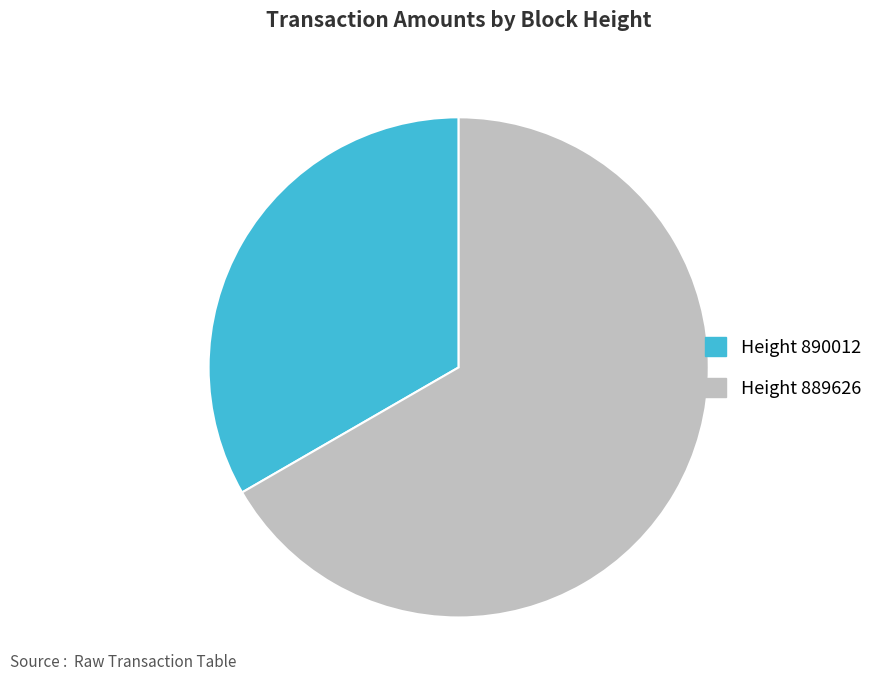

The Height 890012 slice represents 19% of the pie. True or false?

False